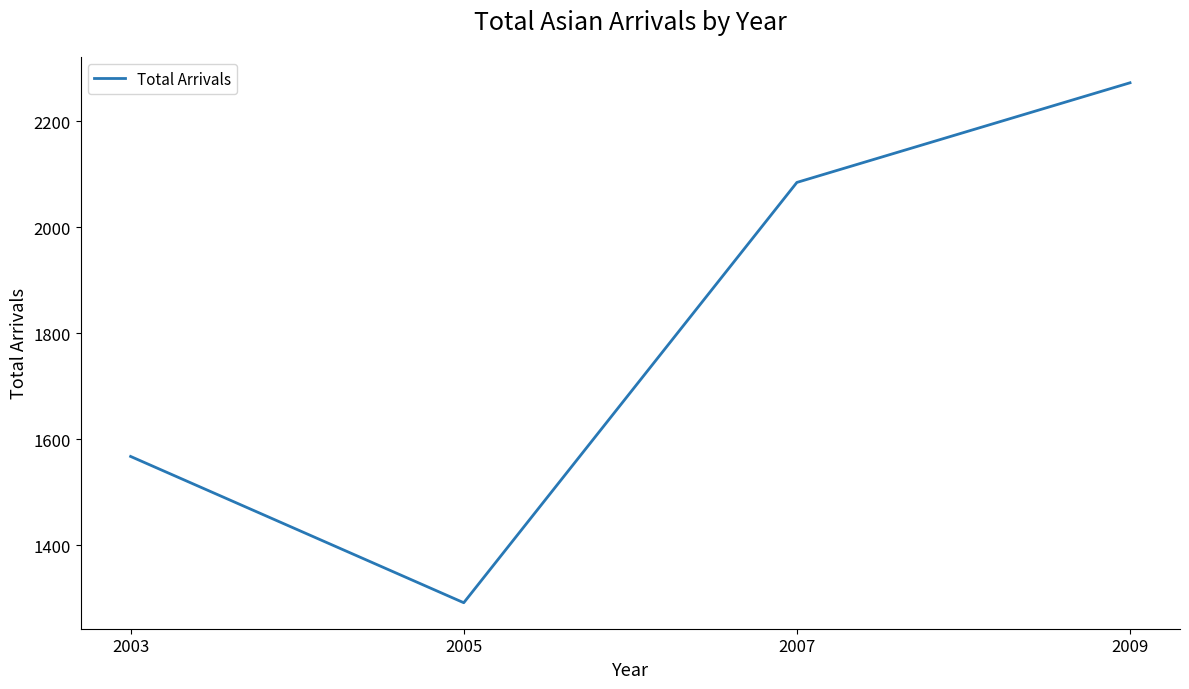

The value at 2005 is 854. True or false?

False